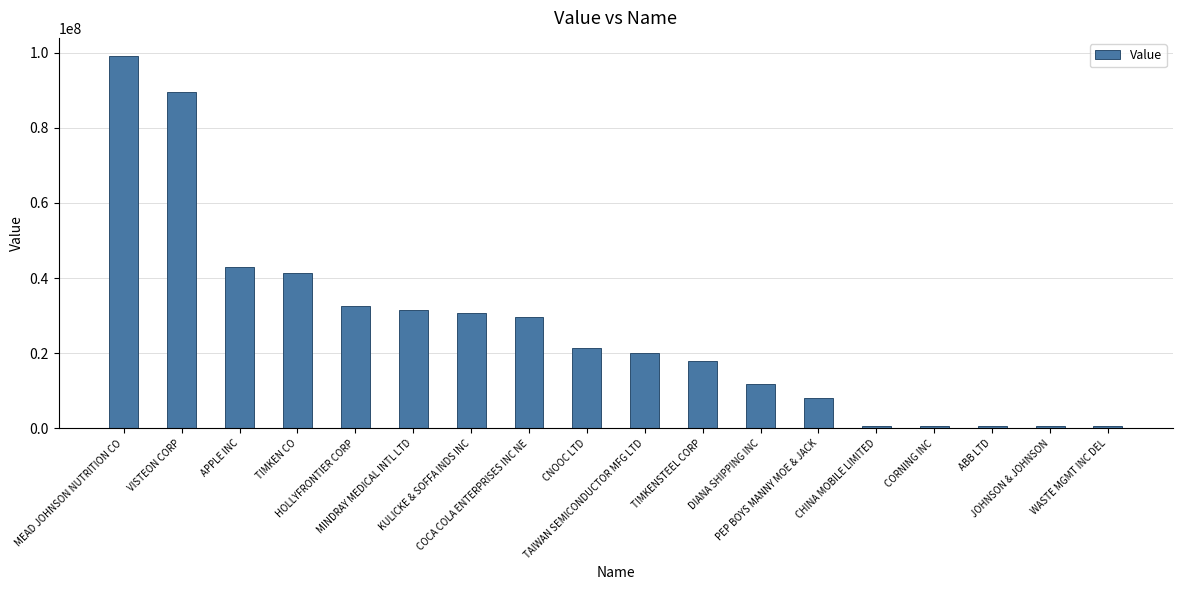

What is the maximum value shown in the chart?

98986000